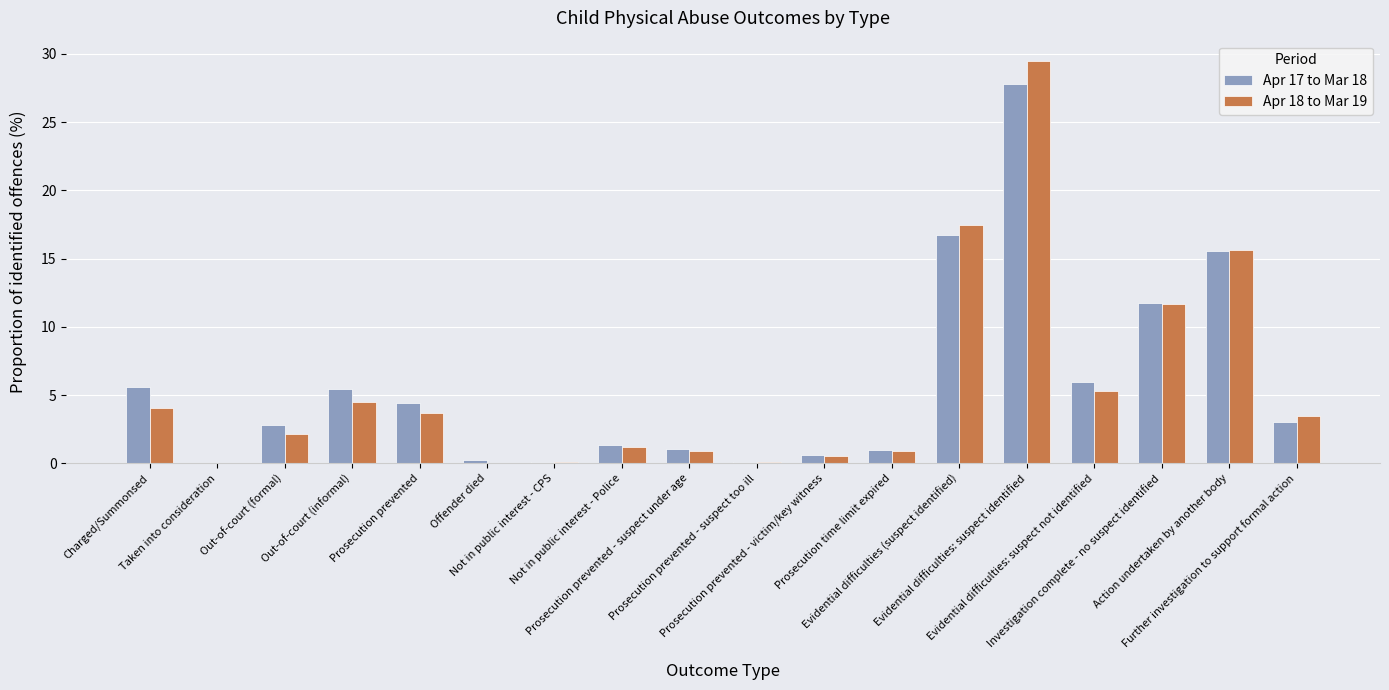

What value does the Apr 17 to Mar 18 series have at Further investigation to support formal action?

3.0